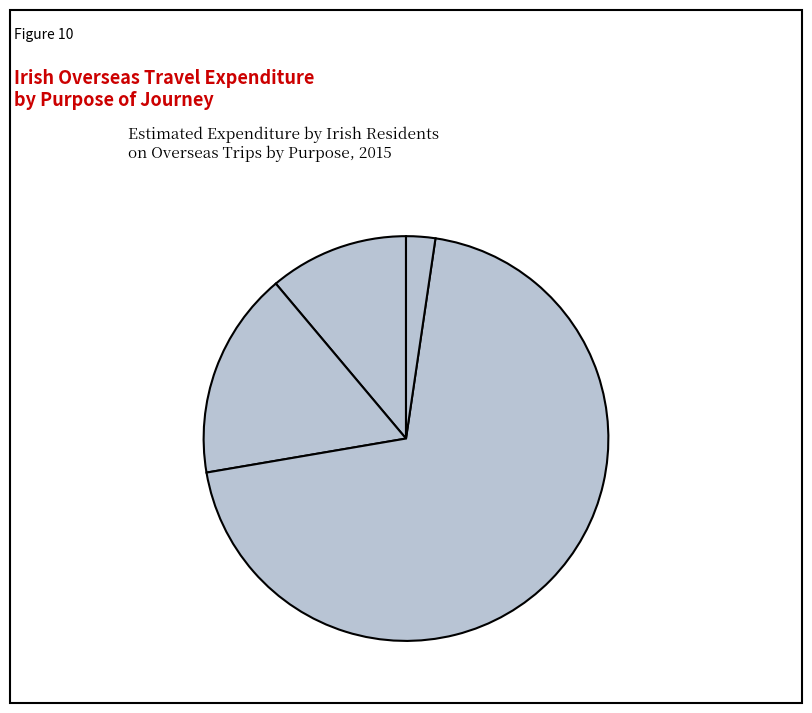

Is there any slice that represents more than half of the pie?

Yes